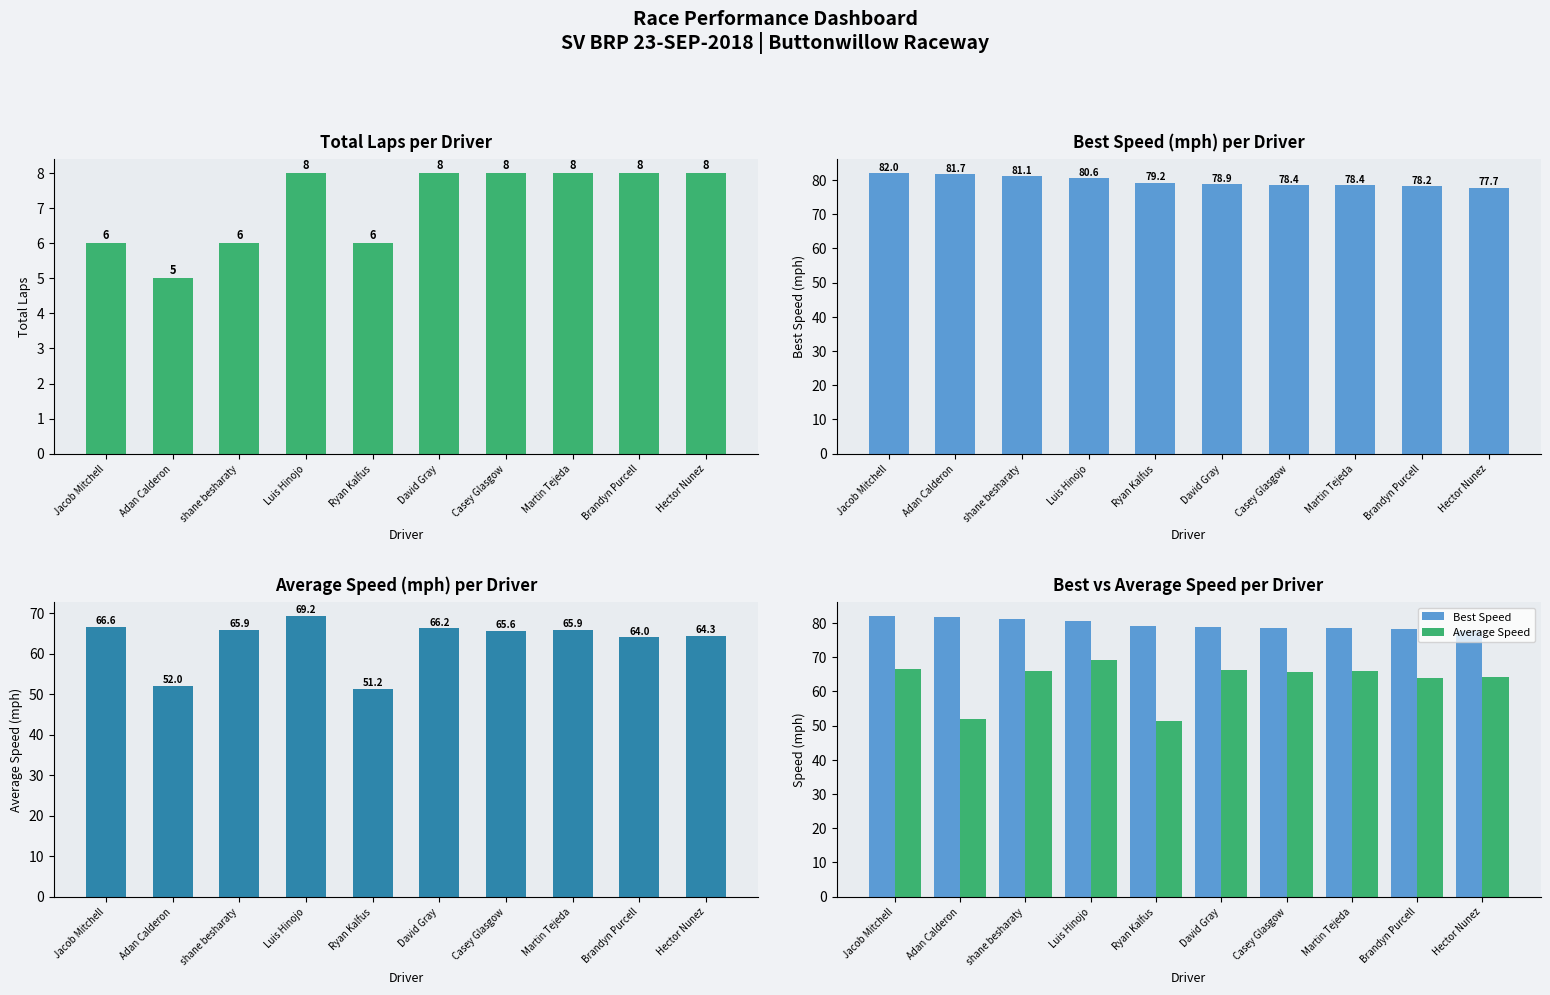

True or false: Total Laps has a value of 12.3 at Casey Glasgow.

False